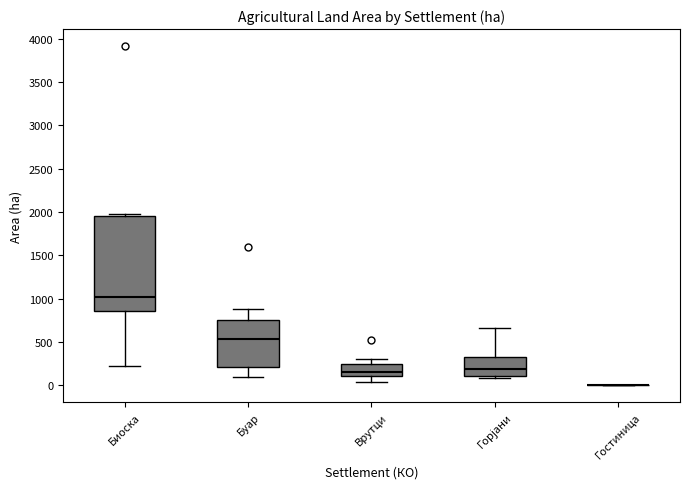

Comparing the boxes themselves (not the whiskers), which one is the tallest?

Биоска